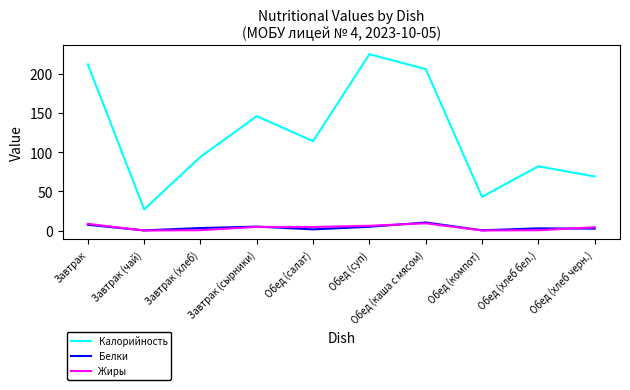

Where does the Калорийность series first go above 114?

Завтрак